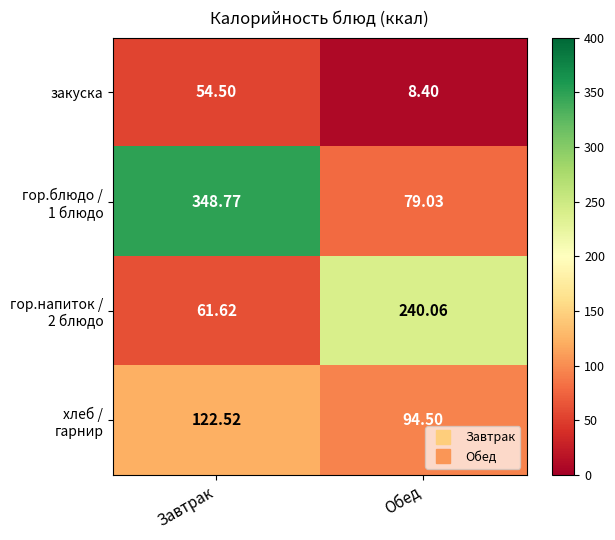

Which category has the lowest value across all series?

Обед